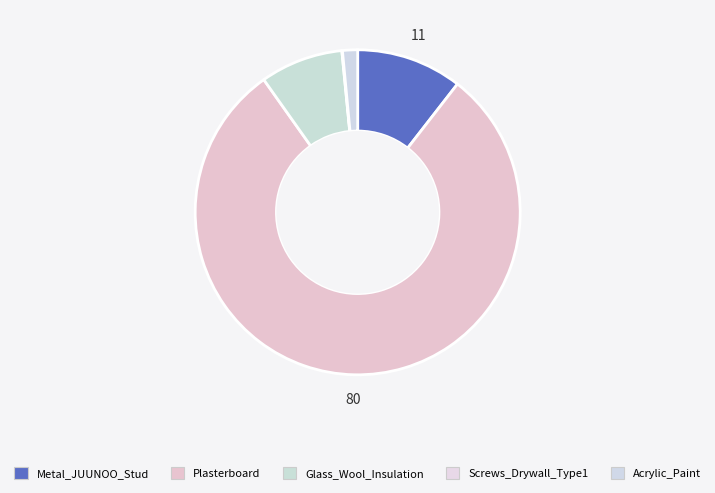

Rank the categories by value from lowest to highest.

Screws_Drywall_Type1, Acrylic_Paint, Glass_Wool_Insulation, Metal_JUUNOO_Stud, Plasterboard